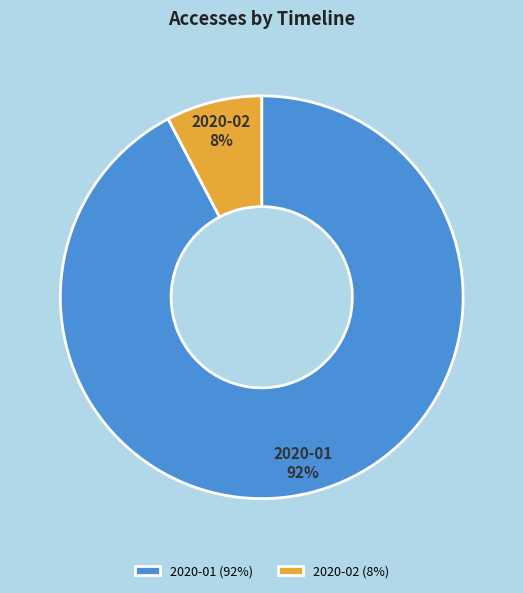

Is the sum of 2020-02 (8%) and 2020-01 (92%) greater than half?

Yes